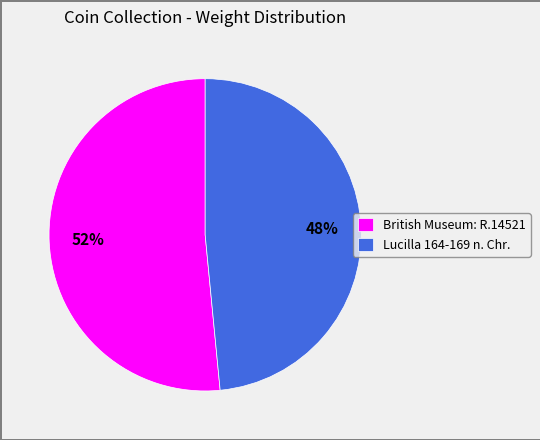

Combined, do Lucilla 164-169 n. Chr. and British Museum: R.14521 account for over 50%?

Yes